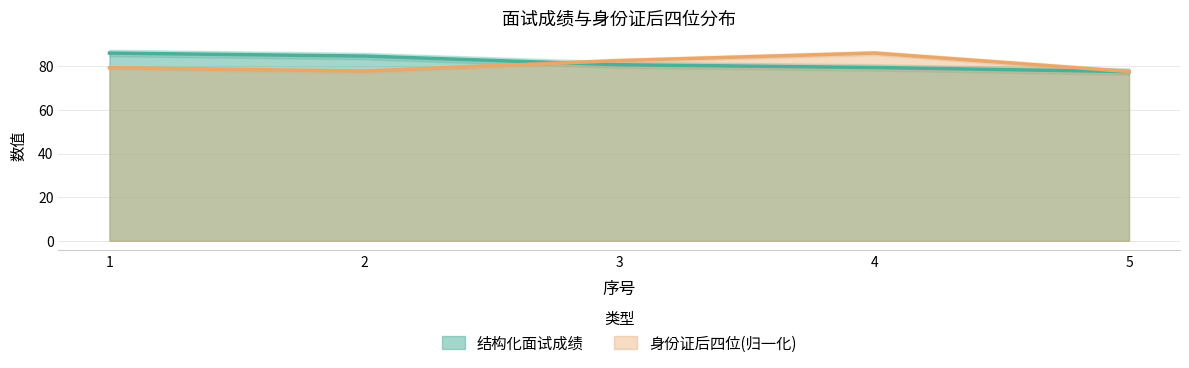

Read the 结构化面试成绩 value at 5.

77.6